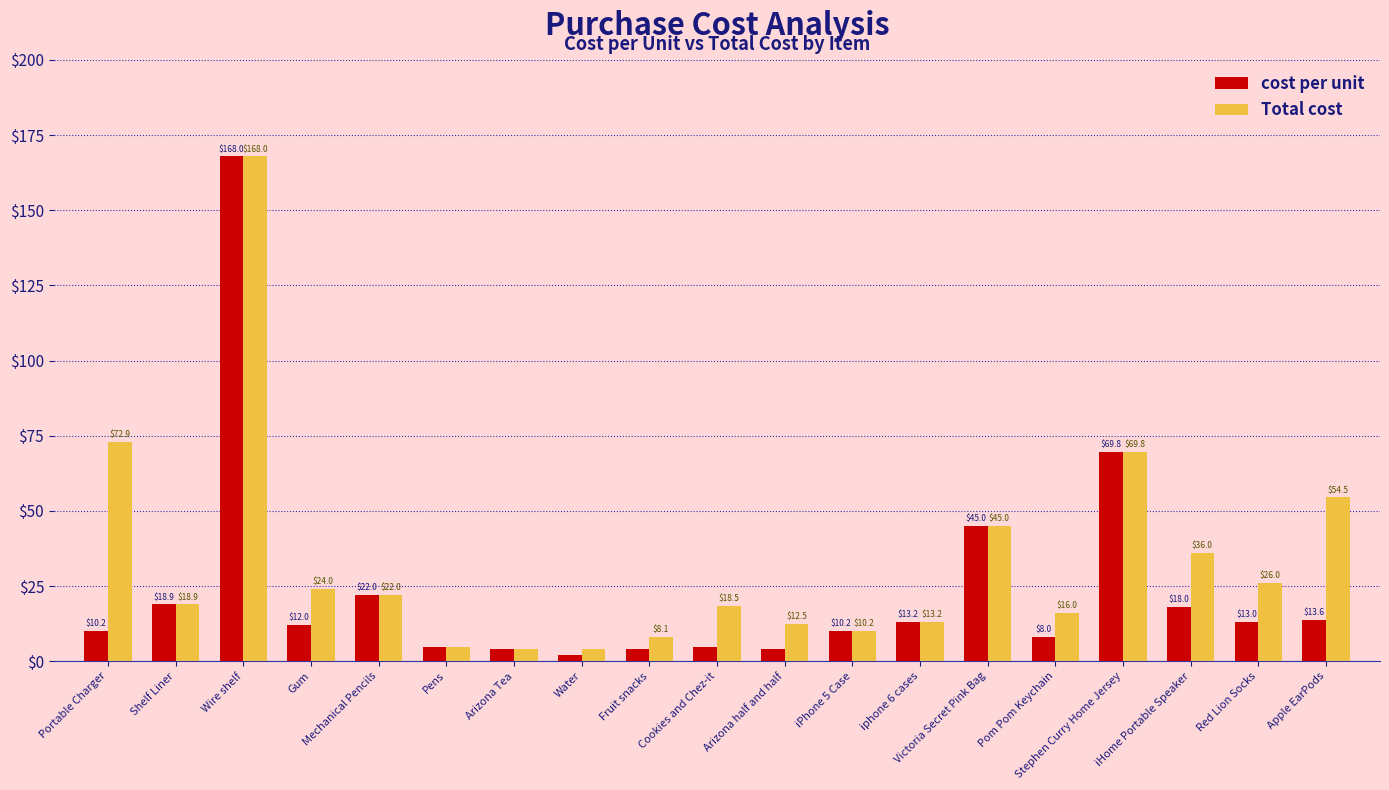

Rank the series by their average value, from lowest to highest.

cost per unit, Total cost